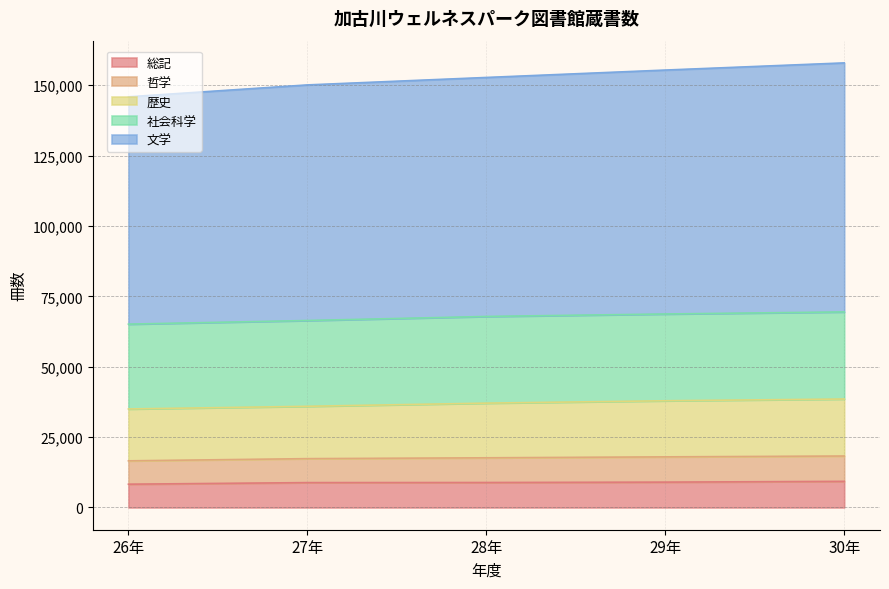

True or false: 歴史 has a value of 7933 at 29年.

False